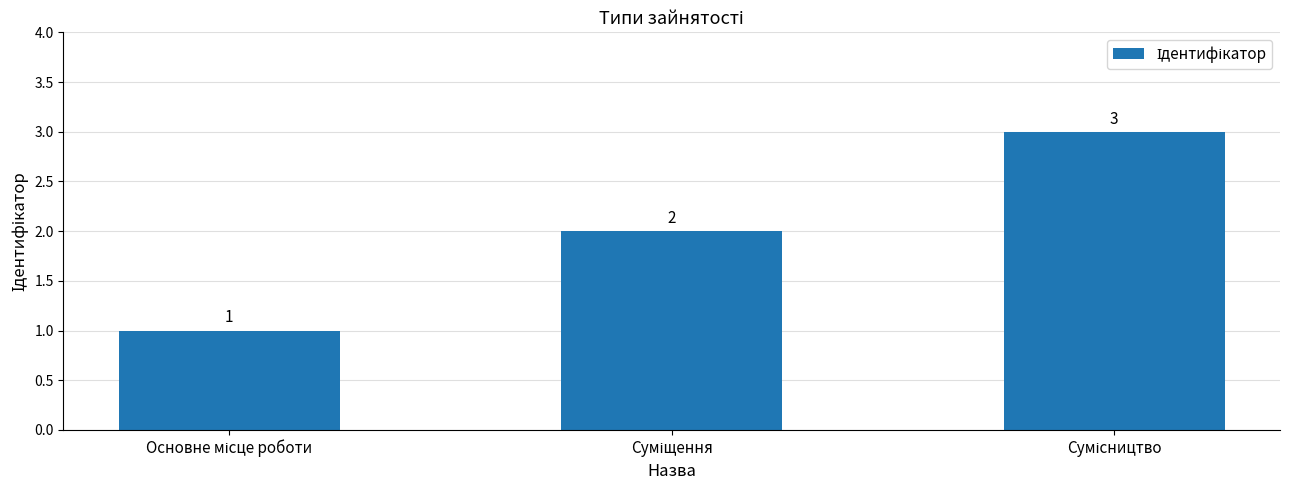

What is the maximum value shown in the chart?

3